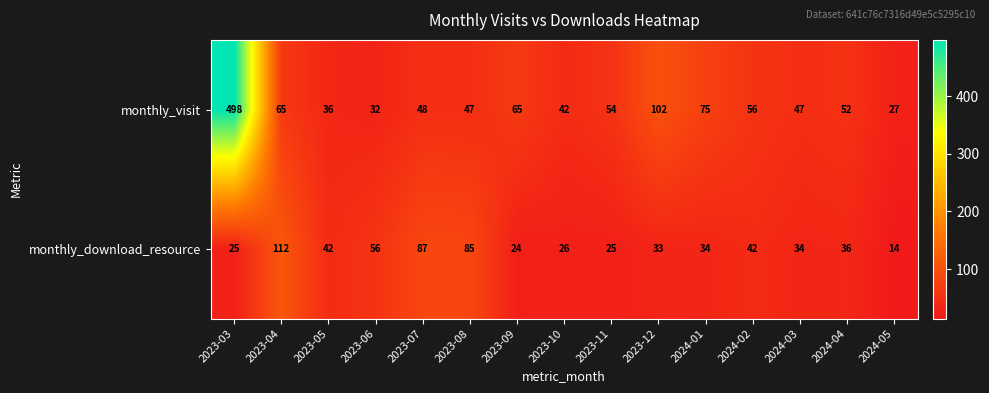

At which label does monthly_visit first exceed 52?

2023-03